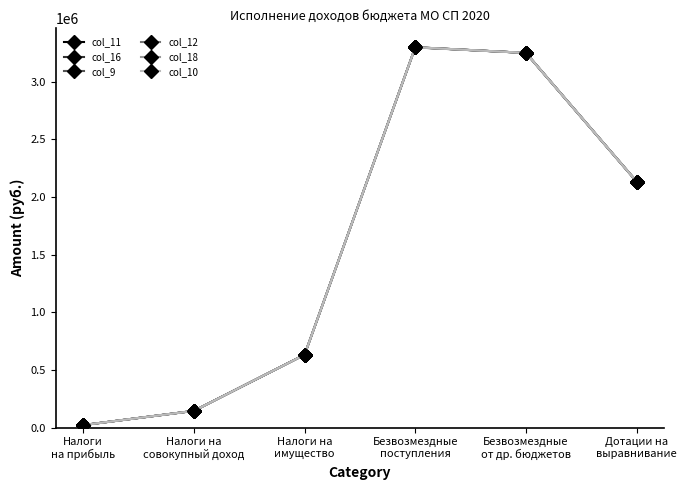

True or false: col_12 has a value of 632451.9 at Налоги на
имущество.

True